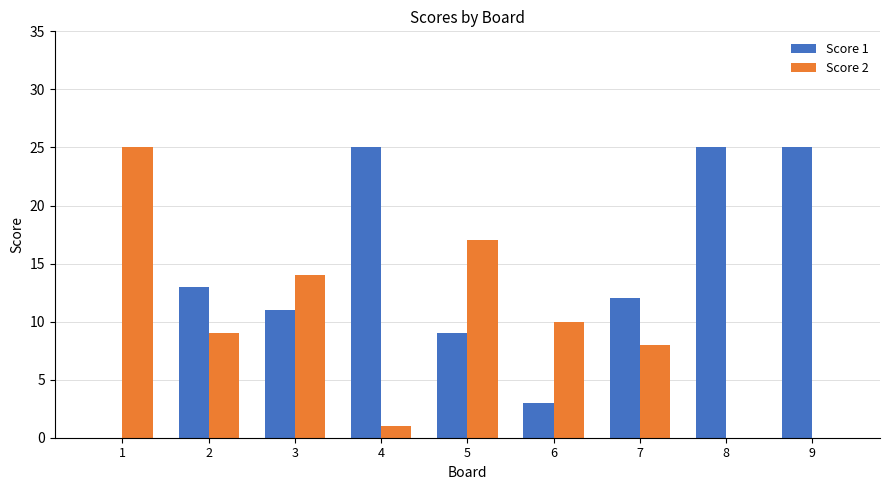

True or false: Score 1 has a value of 16 at 5.

False